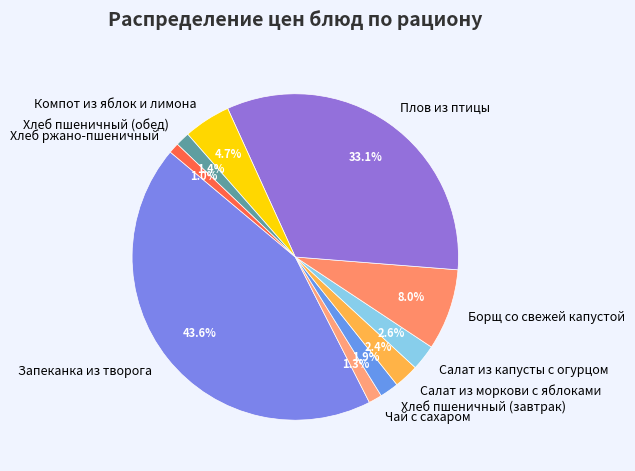

Which has a higher value, Хлеб пшеничный (обед) or Компот из яблок и лимона?

Компот из яблок и лимона